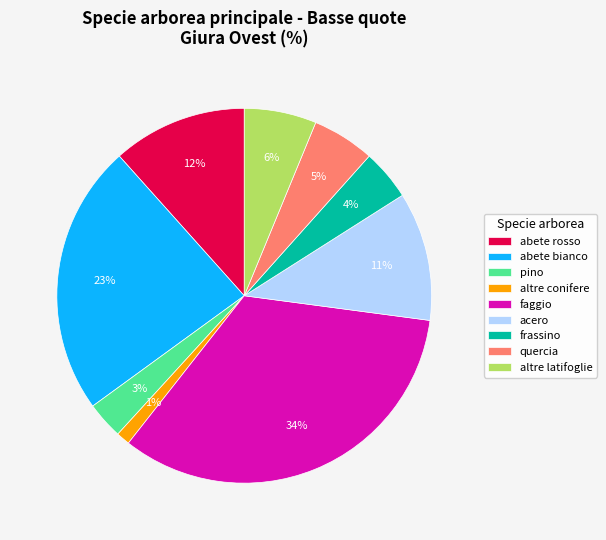

How many segments does this pie chart have?

9